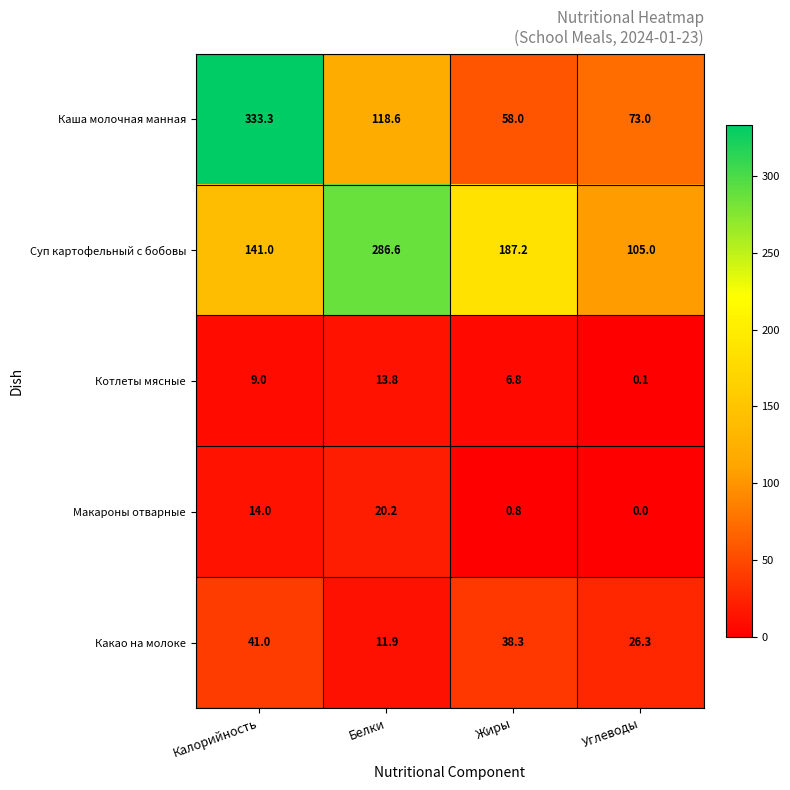

What is the highest value of the Какао на молоке series?

41.0